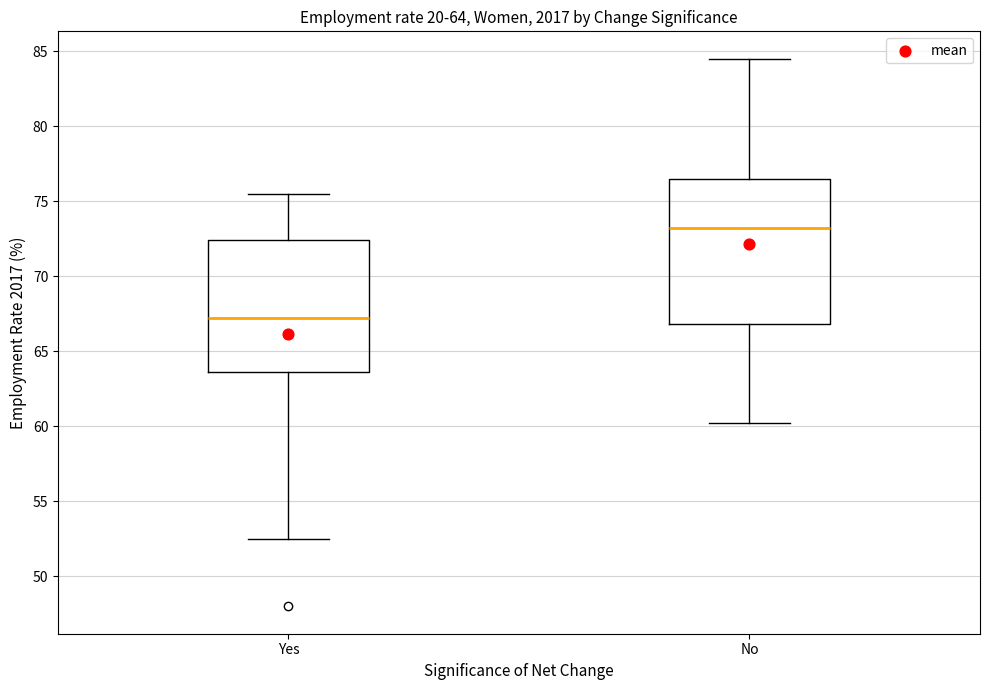

Which box's median line is the highest?

No